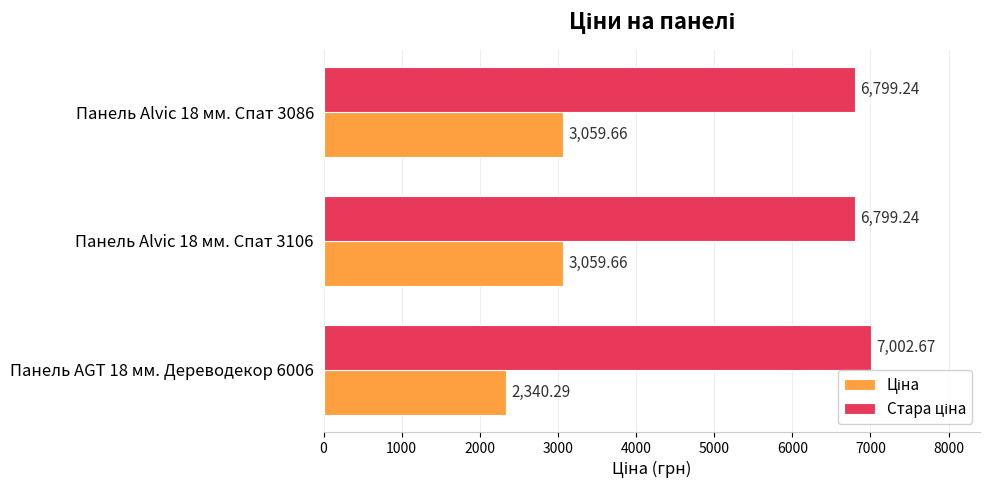

What is the difference between the highest and lowest values at Панель Alvic 18 мм. Спат 3106?

3739.6